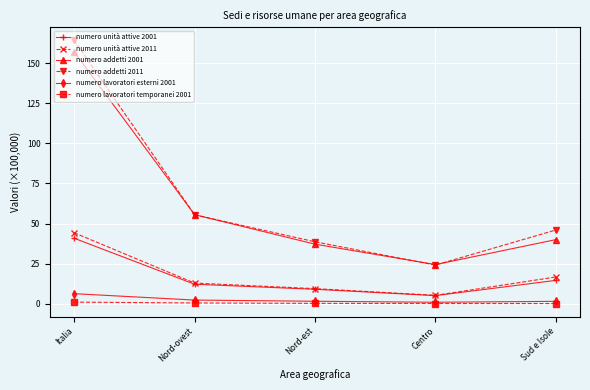

Is the value of numero unità attive 2001 at Italia greater than the value of numero lavoratori esterni 2001 at Nord-ovest?

Yes